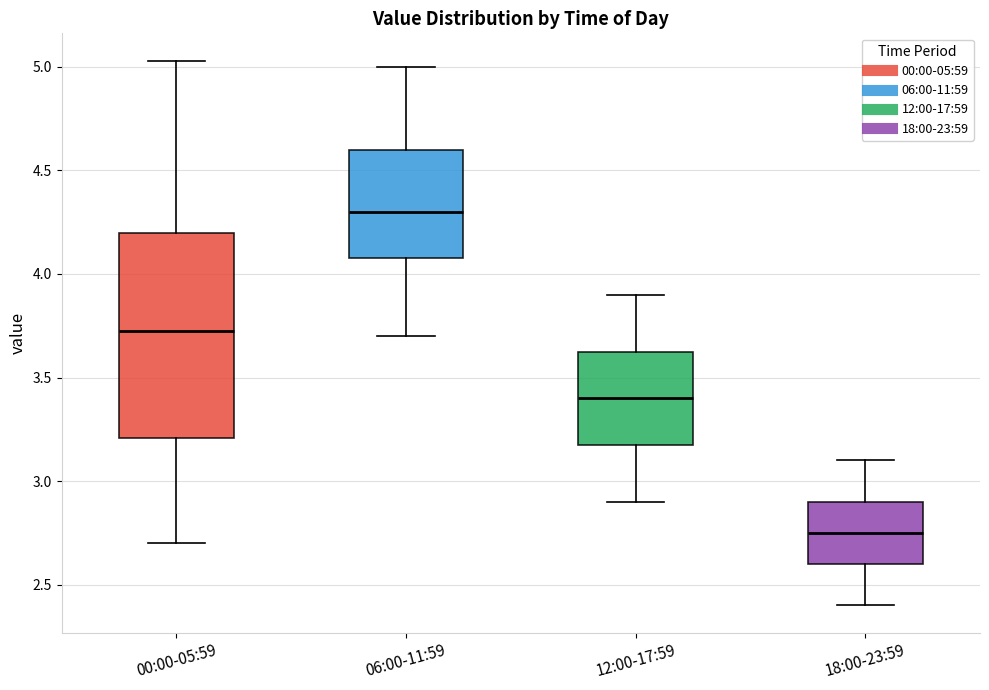

Where does the median line of the box for 12:00-17:59 sit on the y-axis? The values are not printed on the chart, so give them approximately, as read against the axis.

3.40